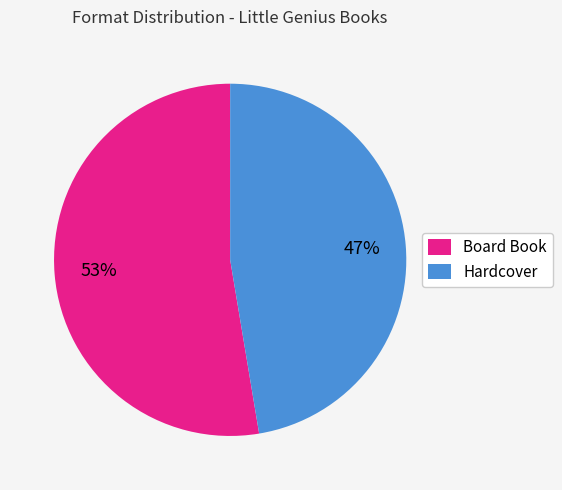

Which category has the biggest portion of the pie?

Board Book